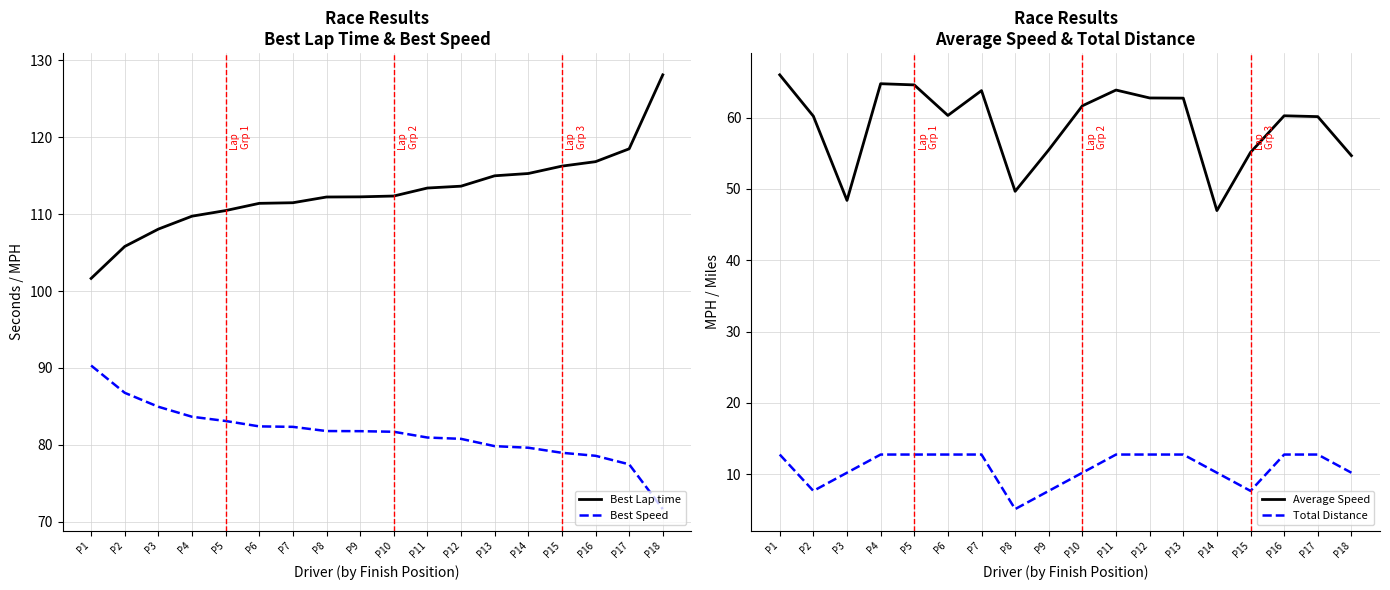

True or false: Total Distance and Best Lap time intersect in this chart.

False